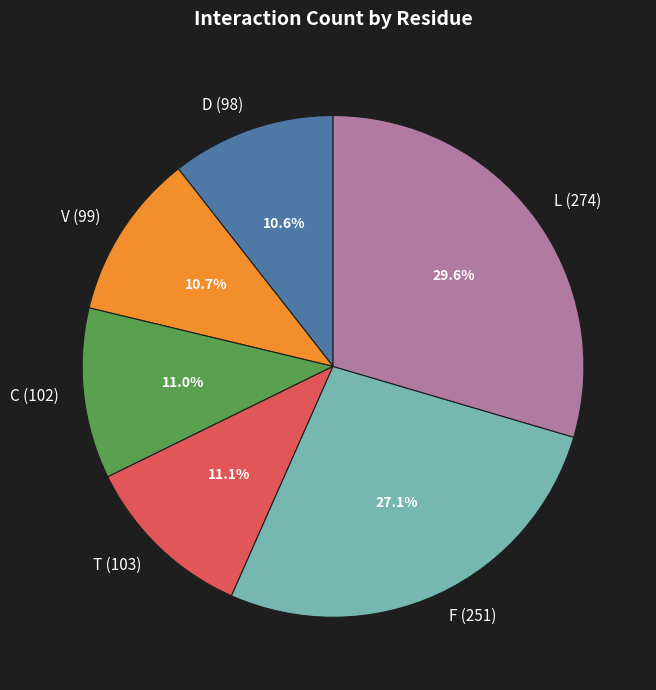

Is it true that V (99) is 11% of the pie?

True